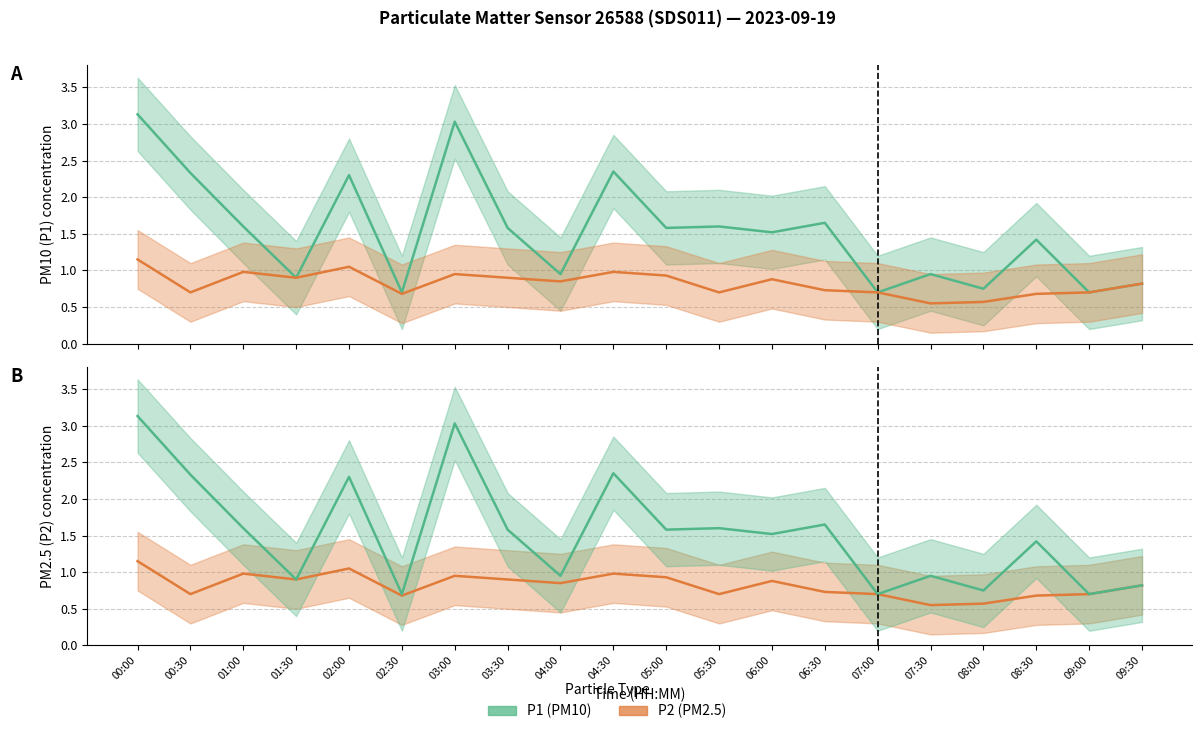

Reading right to left, list all the values displayed in this chart.

P1: 09:30=0.8	09:00=0.7	08:30=1.4	08:00=0.8	07:30=0.9	07:00=0.7	06:30=1.6	06:00=1.5	05:30=1.6	05:00=1.6	04:30=2.4	04:00=0.9	03:30=1.6	03:00=3.0	02:30=0.7	02:00=2.3	01:30=0.9	01:00=1.6	00:30=2.3	00:00=3.1
P2: 09:30=0.8	09:00=0.7	08:30=0.7	08:00=0.6	07:30=0.6	07:00=0.7	06:30=0.7	06:00=0.9	05:30=0.7	05:00=0.9	04:30=1.0	04:00=0.8	03:30=0.9	03:00=0.9	02:30=0.7	02:00=1.1	01:30=0.9	01:00=1.0	00:30=0.7	00:00=1.1